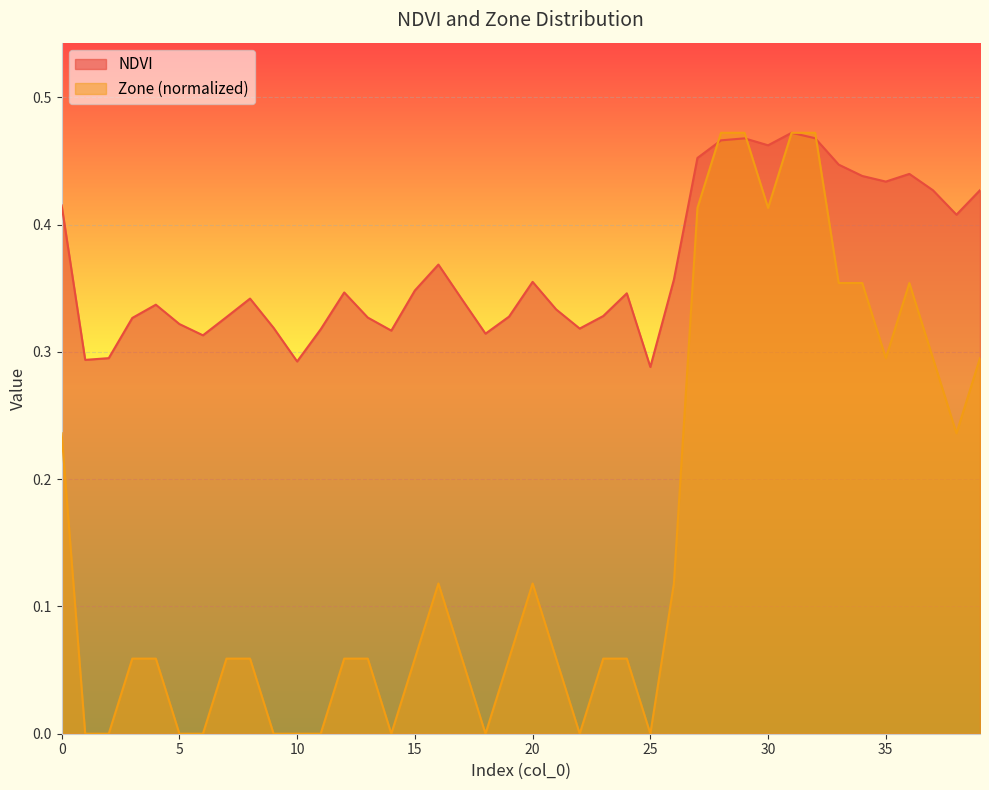

What is the total value across all series at 4?

0.4